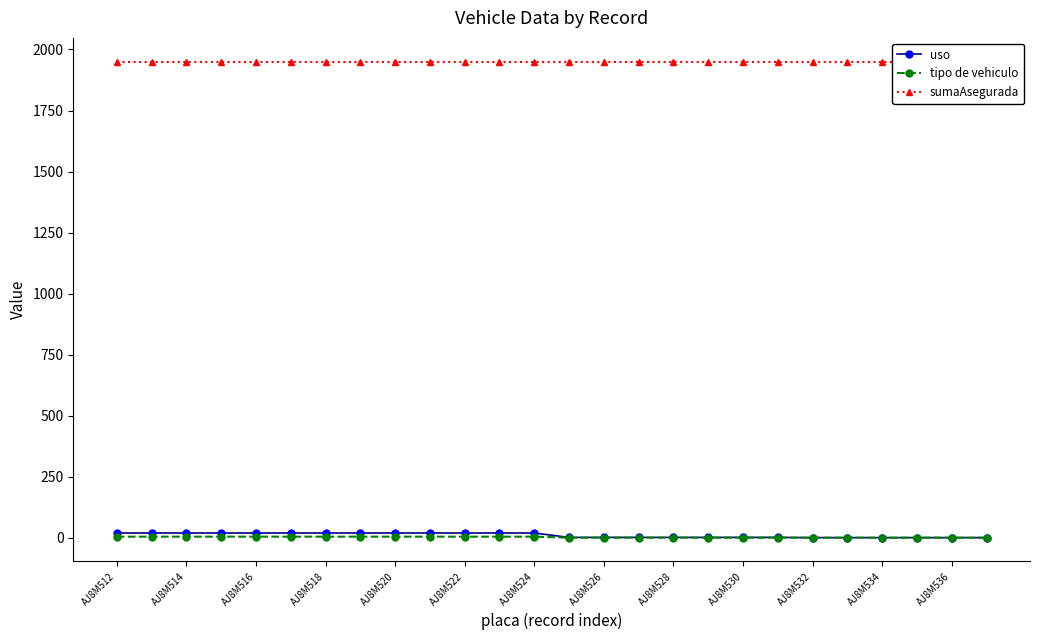

What is the difference between the tipo de vehiculo values at AJ8M522 and AJ8M532?

4